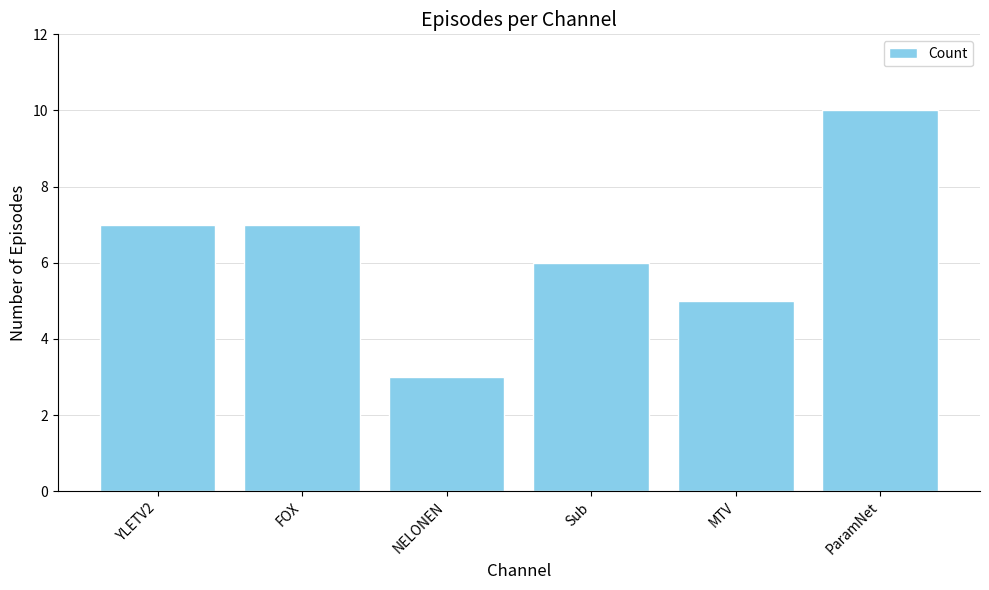

What is the approximate value at YLETV2?

7